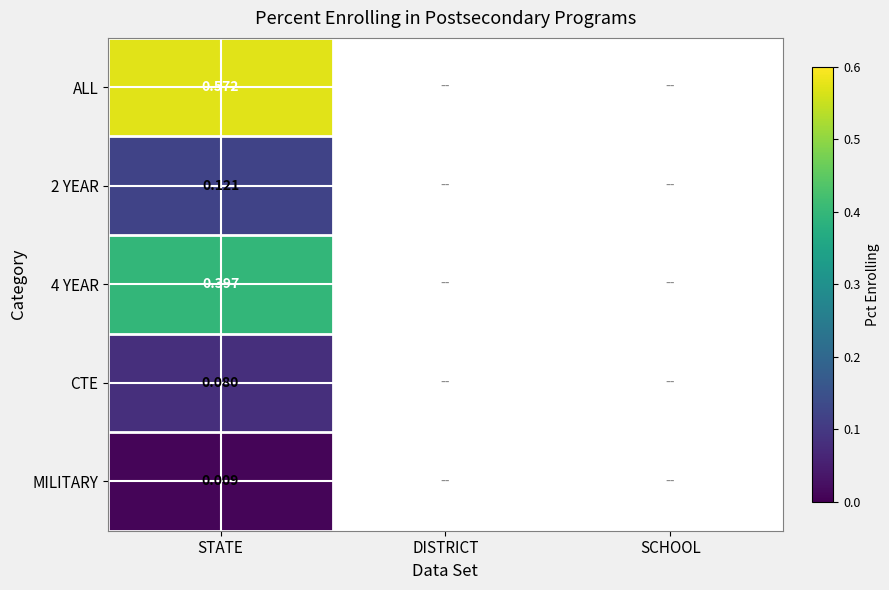

Is it true that CTE equals 0.1 at STATE?

False